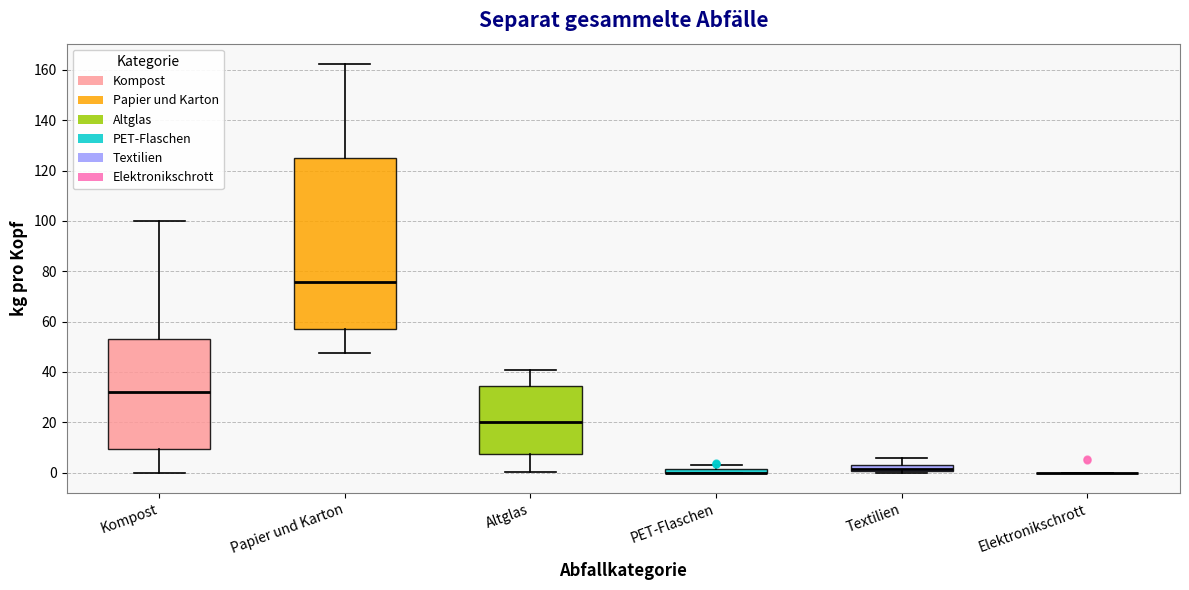

Which box is the tallest, from its lower edge to its upper edge?

Papier und Karton